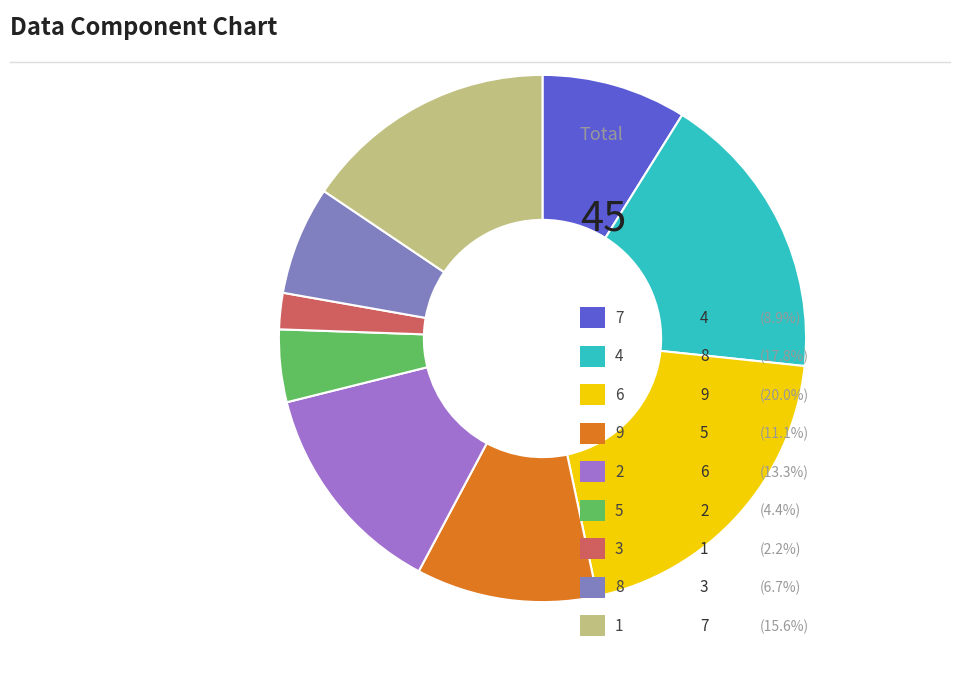

How many slices are in this pie chart?

9